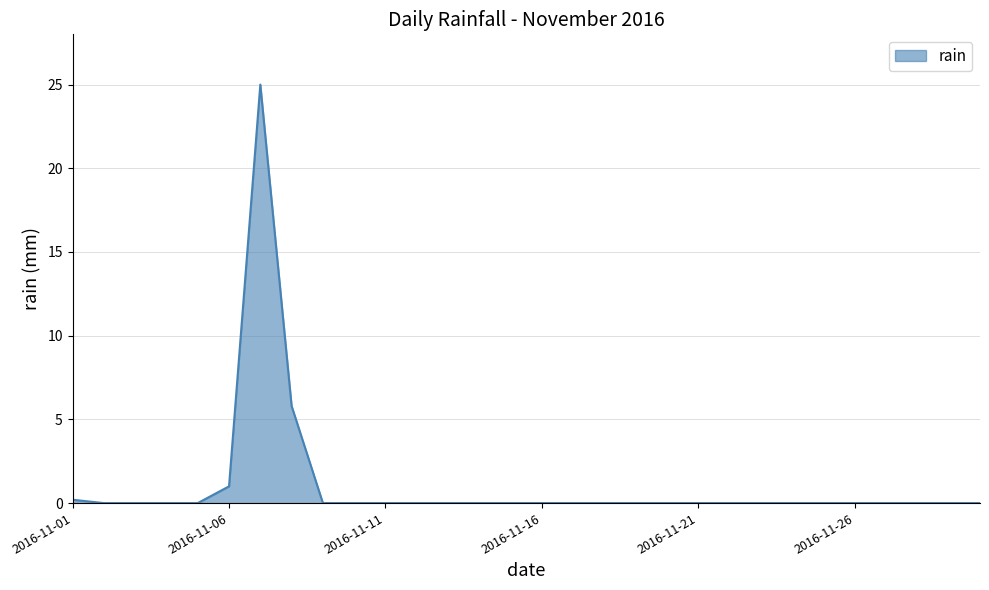

What is the difference between the maximum and minimum values?

25.0